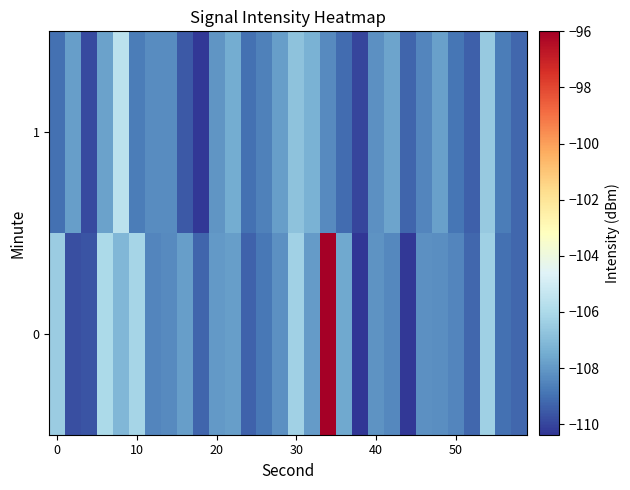

List the series in order of their overall mean, highest first.

0, 1